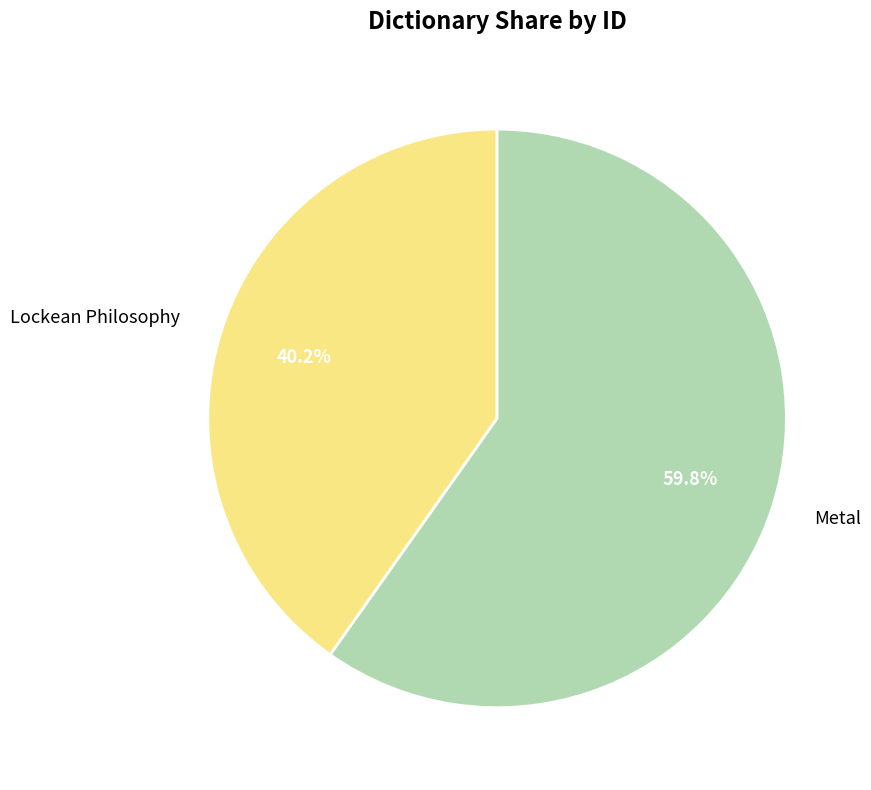

How many slices are in this pie chart?

2